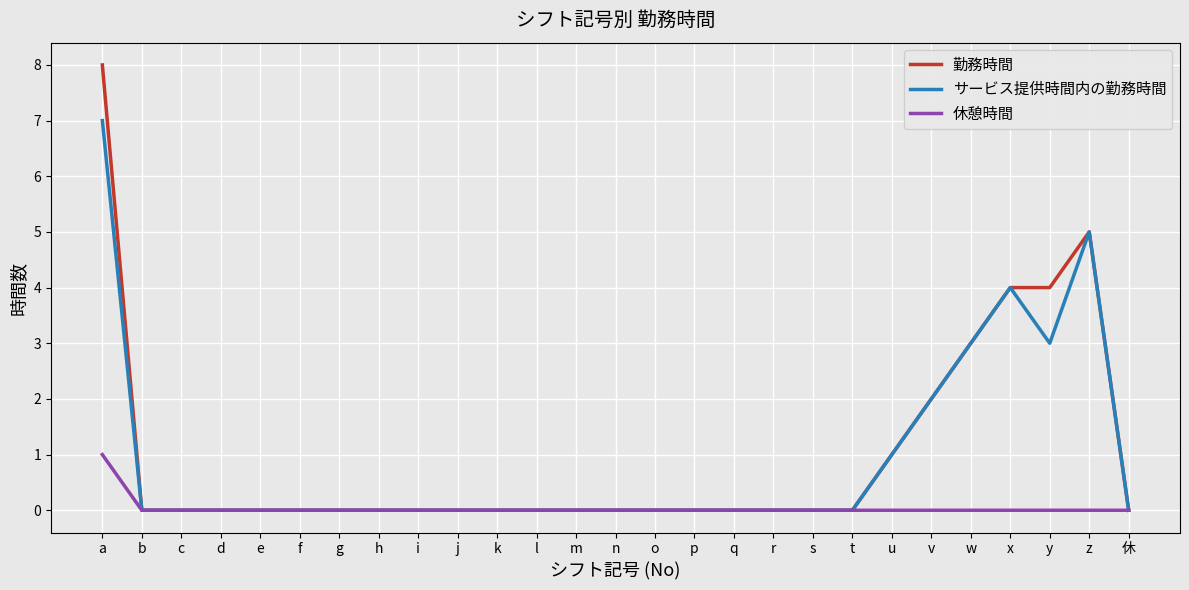

At which category is the sum across all series the highest?

a